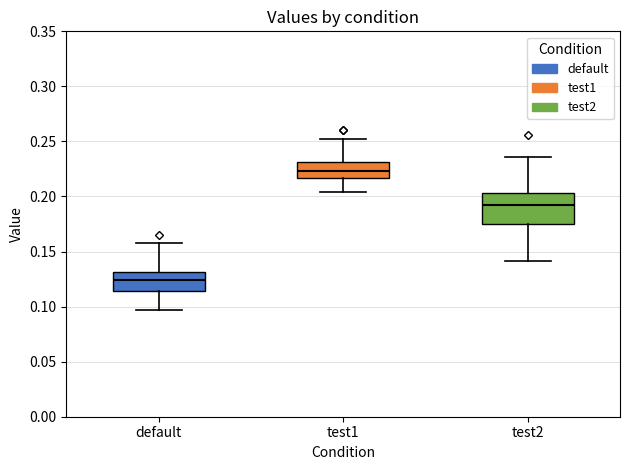

Reading left to right, read every box against the y-axis: the position of its median line, the range the box covers, and the ends of its whiskers. The values are not printed on the chart, so give them approximately, as read against the axis.

default: median 0.125, box 0.115 to 0.130, whiskers 0.095 to 0.160
test1: median 0.225, box 0.215 to 0.230, whiskers 0.205 to 0.255
test2: median 0.190, box 0.175 to 0.205, whiskers 0.140 to 0.235